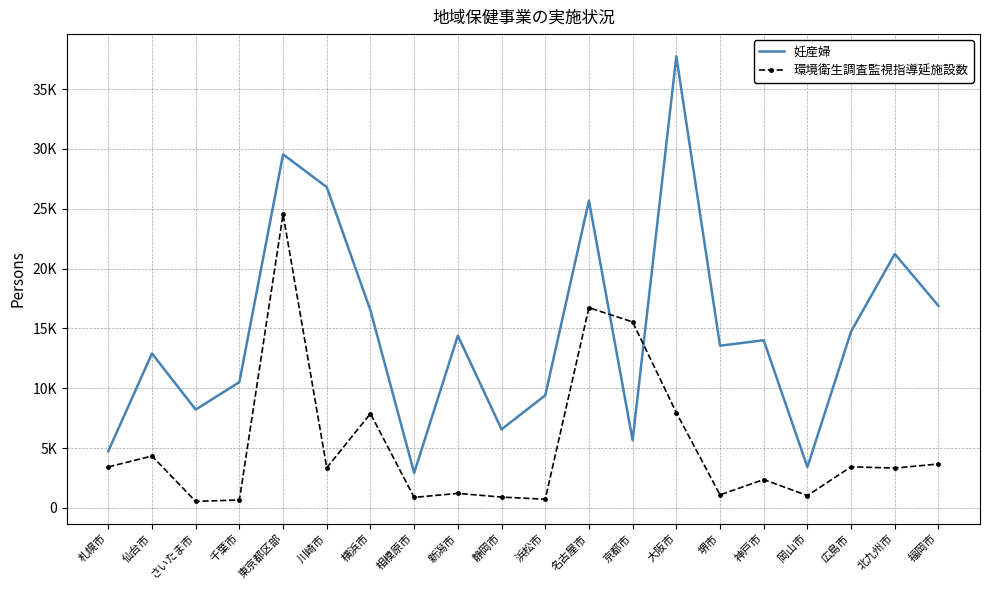

What are all the series names shown in the legend?

妊産婦, 環境衛生調査監視指導延施設数